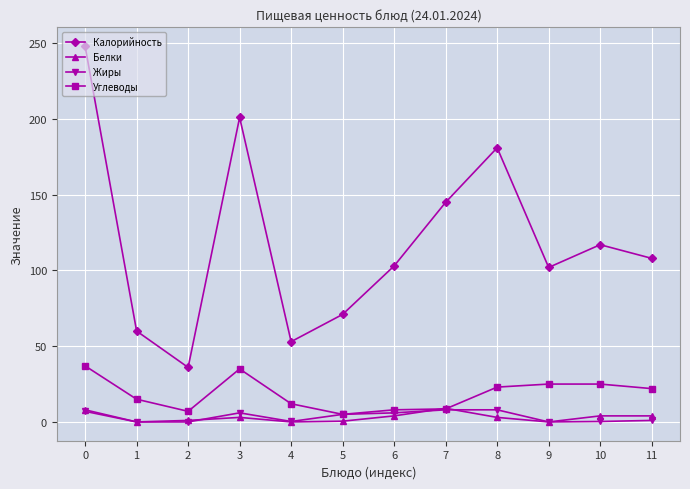

True or false: Калорийность has more than 1 interior local peaks.

True